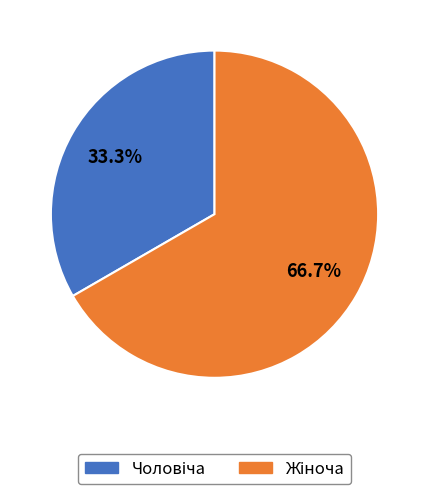

Does any single category account for the majority?

Yes